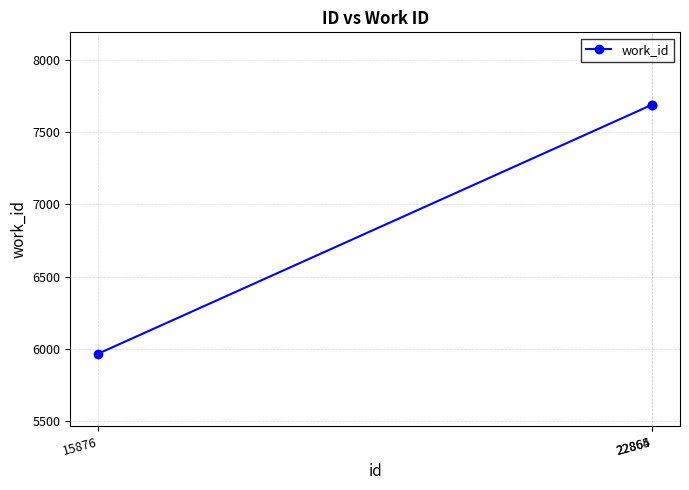

What is the difference between the maximum and minimum values?

1722